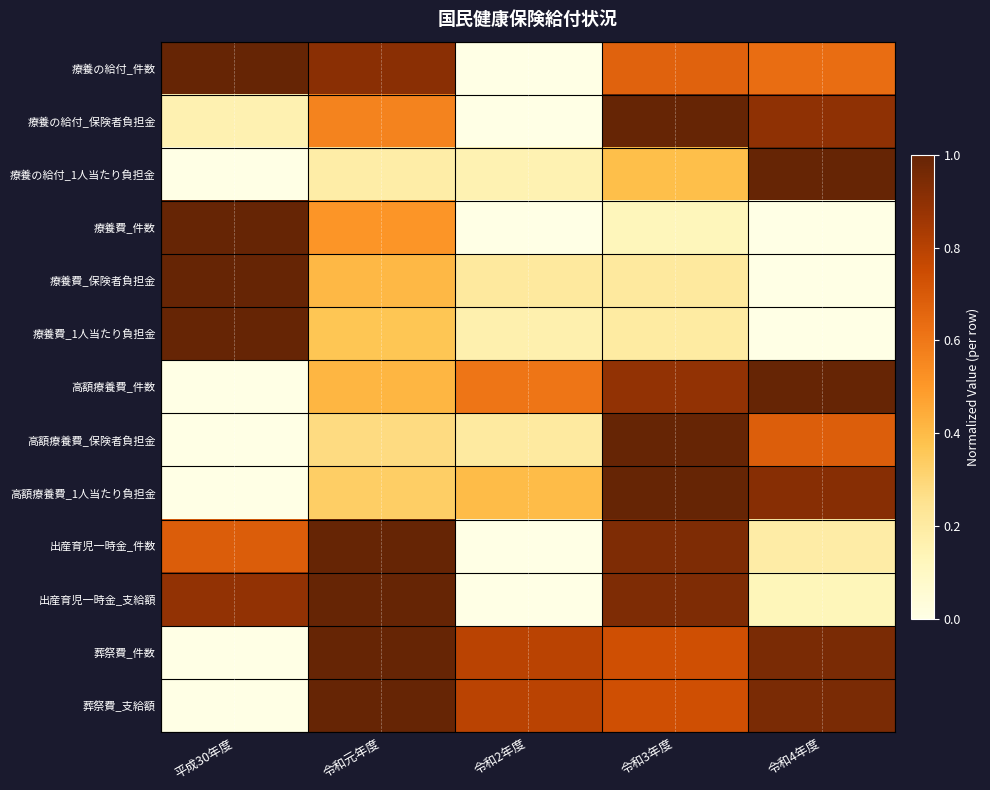

Reading left to right, extract all data points from this chart.

療養の給付_件数: 平成30年度=1.0	令和元年度=0.9	令和2年度=0.0	令和3年度=0.7	令和4年度=0.6
療養の給付_保険者負担金: 平成30年度=0.2	令和元年度=0.6	令和2年度=0.0	令和3年度=1.0	令和4年度=0.9
療養の給付_1人当たり負担金: 平成30年度=0.0	令和元年度=0.2	令和2年度=0.2	令和3年度=0.4	令和4年度=1.0
療養費_件数: 平成30年度=1.0	令和元年度=0.5	令和2年度=0.0	令和3年度=0.1	令和4年度=0.0
療養費_保険者負担金: 平成30年度=1.0	令和元年度=0.4	令和2年度=0.2	令和3年度=0.2	令和4年度=0.0
療養費_1人当たり負担金: 平成30年度=1.0	令和元年度=0.4	令和2年度=0.2	令和3年度=0.2	令和4年度=0.0
高額療養費_件数: 平成30年度=0.0	令和元年度=0.4	令和2年度=0.6	令和3年度=0.9	令和4年度=1.0
高額療養費_保険者負担金: 平成30年度=0.0	令和元年度=0.3	令和2年度=0.2	令和3年度=1.0	令和4年度=0.7
高額療養費_1人当たり負担金: 平成30年度=0.0	令和元年度=0.3	令和2年度=0.4	令和3年度=1.0	令和4年度=0.9
出産育児一時金_件数: 平成30年度=0.7	令和元年度=1.0	令和2年度=0.0	令和3年度=0.9	令和4年度=0.2
出産育児一時金_支給額: 平成30年度=0.9	令和元年度=1.0	令和2年度=0.0	令和3年度=0.9	令和4年度=0.1
葬祭費_件数: 平成30年度=0.0	令和元年度=1.0	令和2年度=0.8	令和3年度=0.7	令和4年度=0.9
葬祭費_支給額: 平成30年度=0.0	令和元年度=1.0	令和2年度=0.8	令和3年度=0.7	令和4年度=0.9